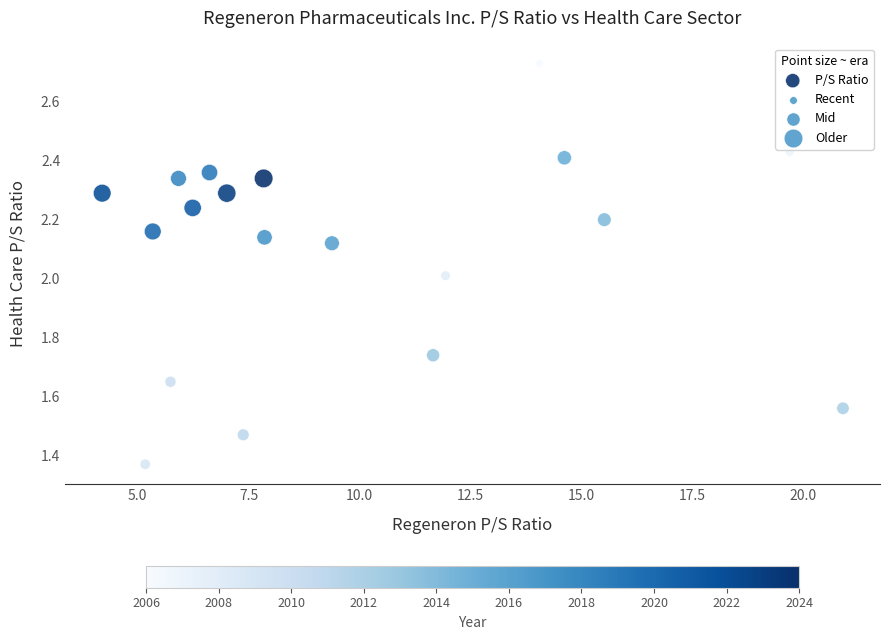

What is the range of X values (max minus min)?

16.7